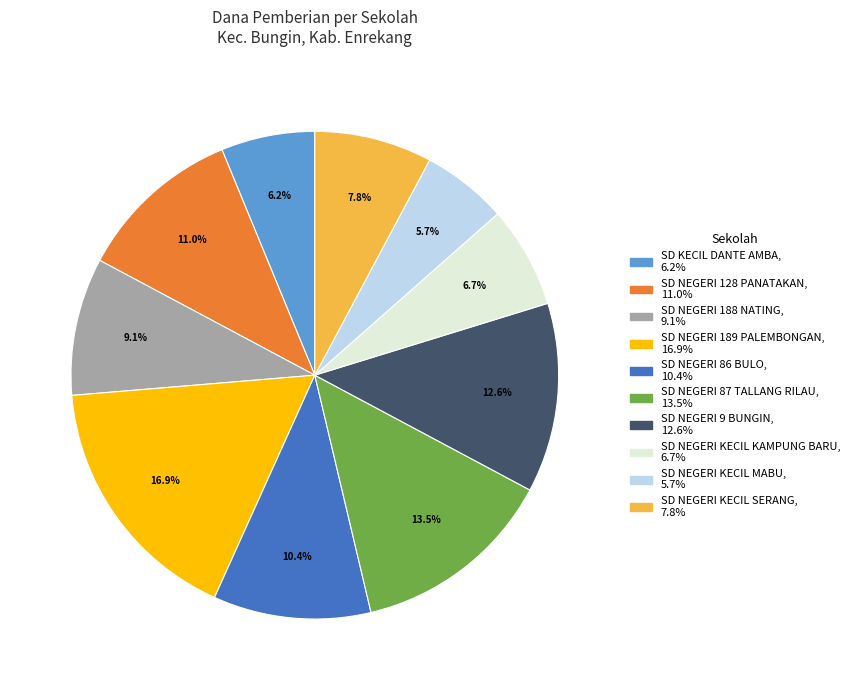

Does any single category account for the majority?

No